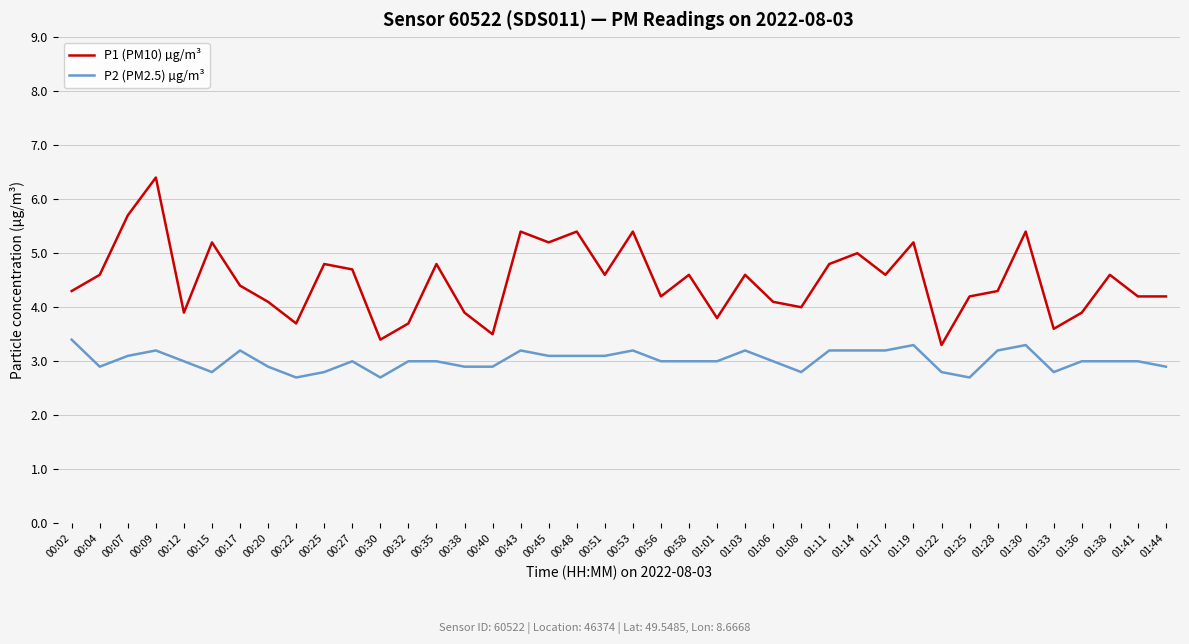

What is the total value across all series at 00:35?

7.8